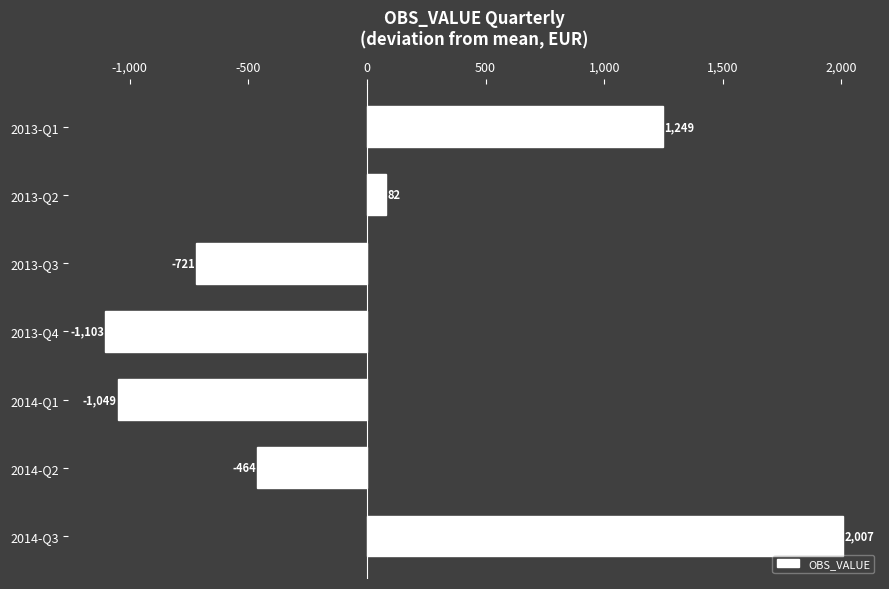

What is the value of the 2nd bar from the top?

81.6